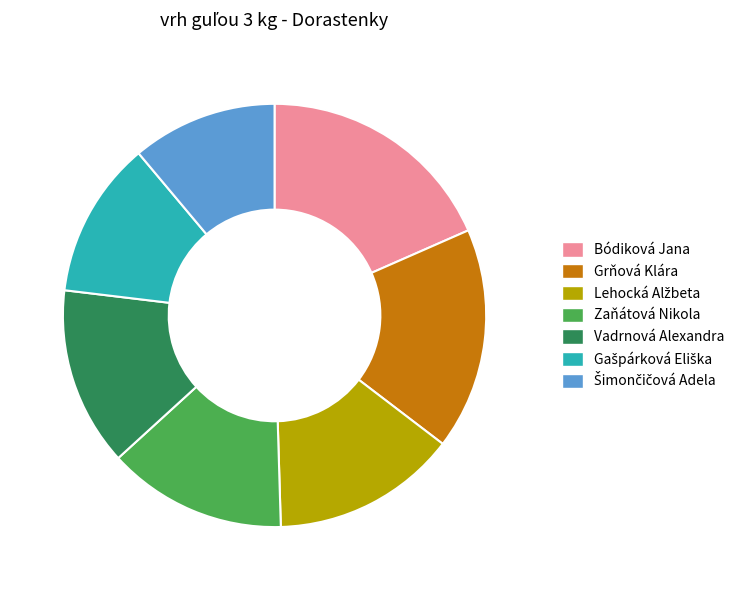

Which category has the biggest portion of the pie?

Bódiková Jana